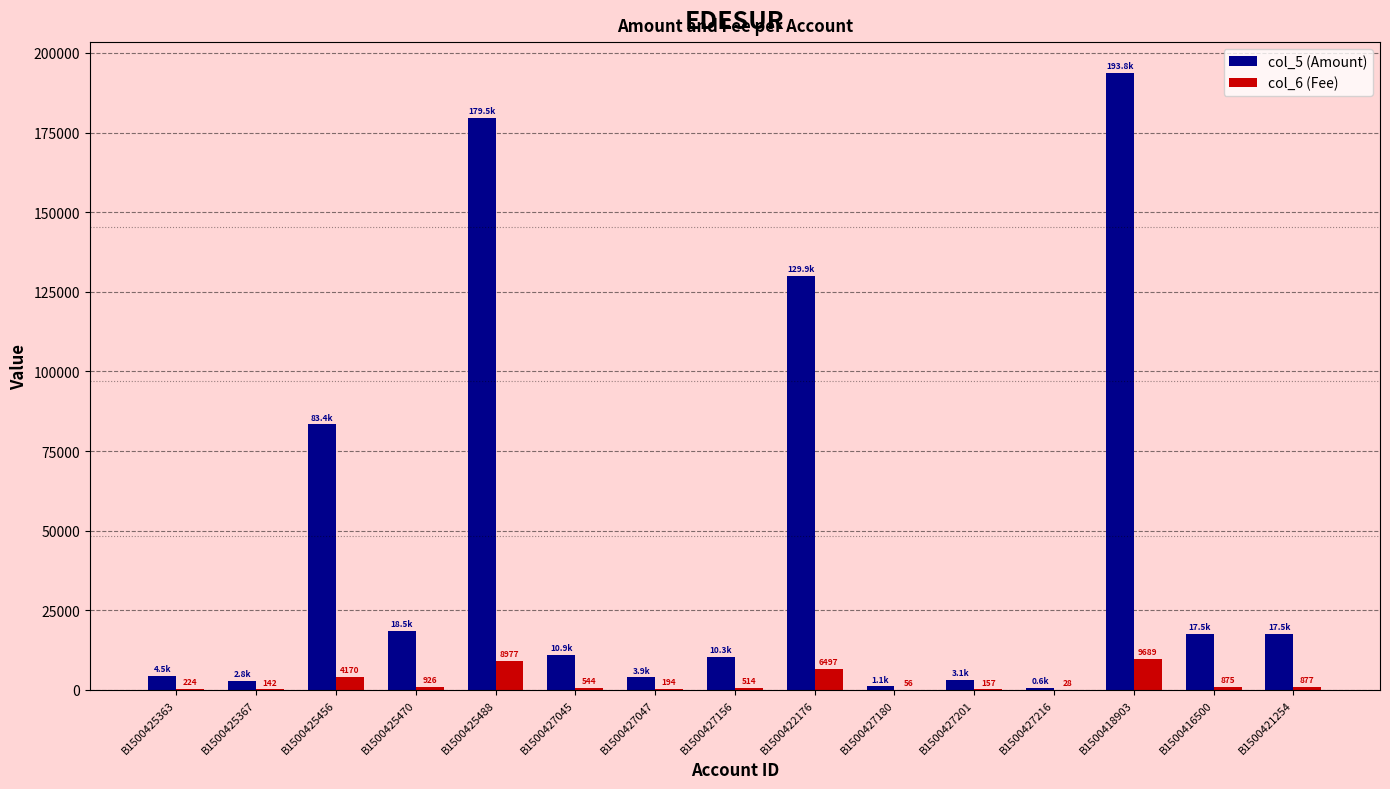

How many series are shown in this chart?

2